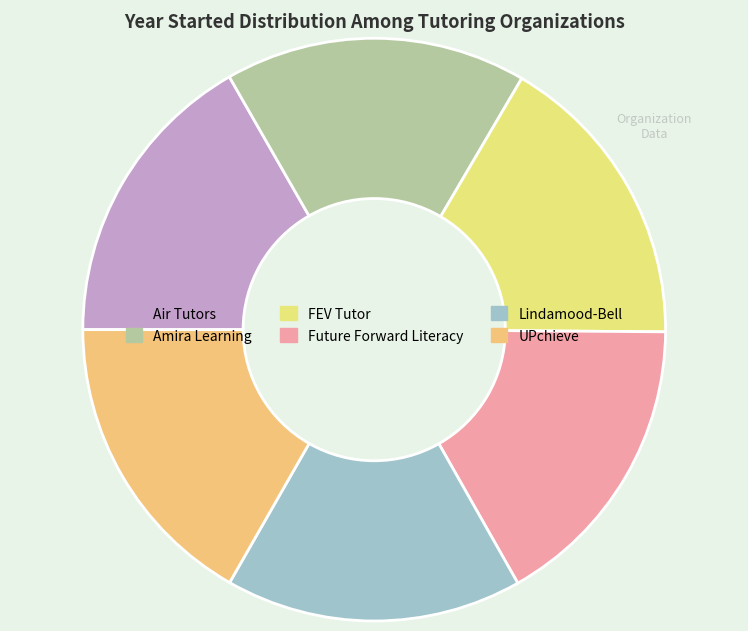

Count the number of slices in the pie.

6